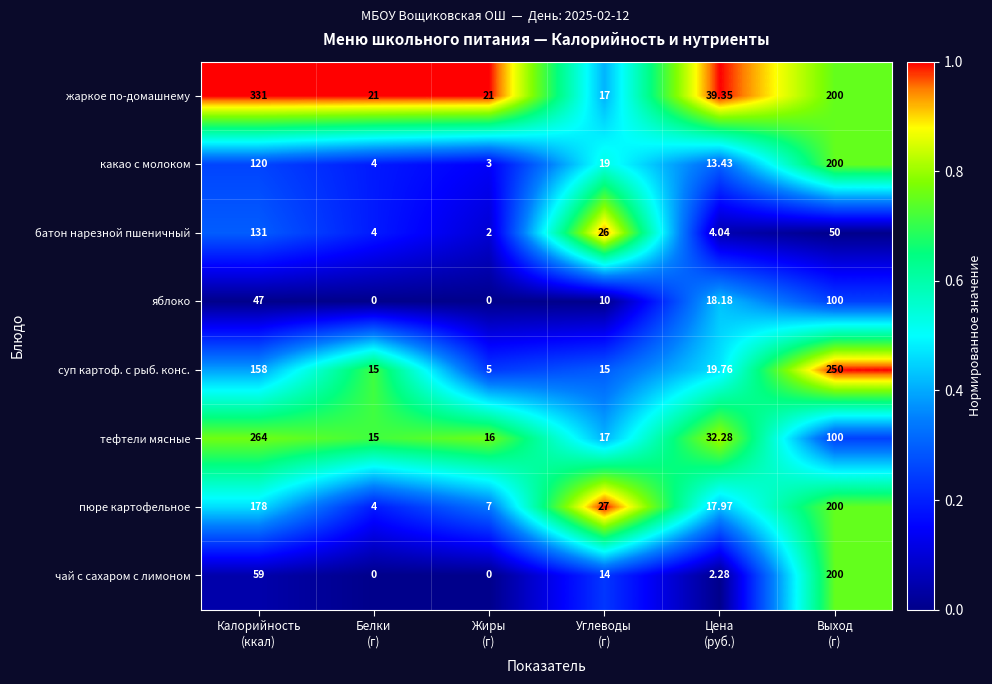

Which series has the largest range (max minus min)?

жаркое по-домашнему